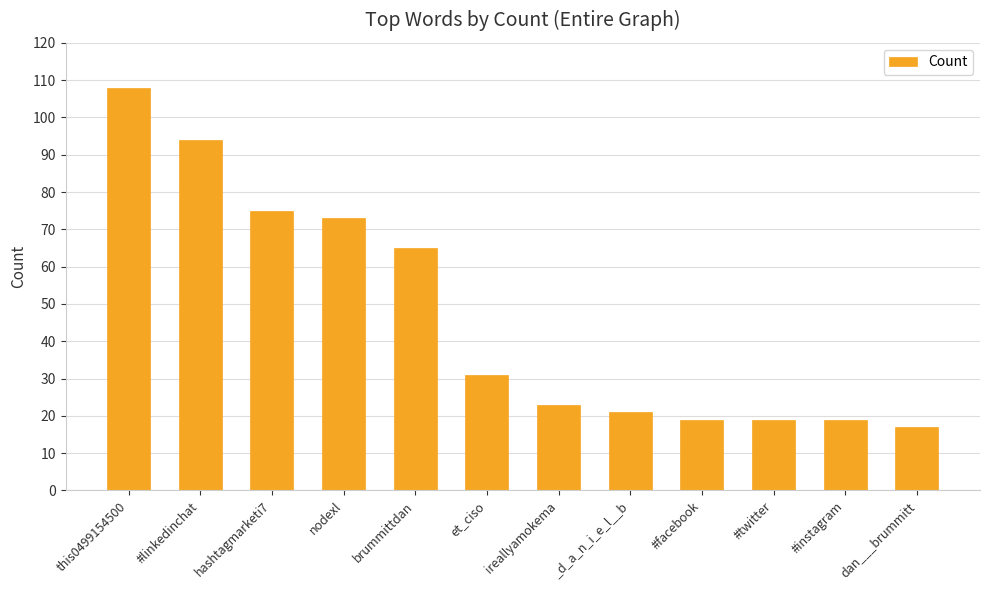

Which has a higher value, _d_a_n_i_e_l__b or dan___brummitt?

_d_a_n_i_e_l__b